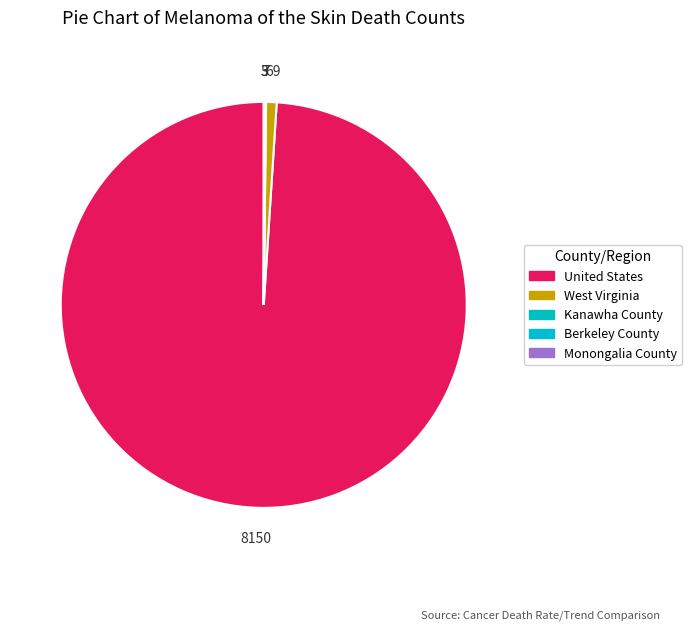

How much of the chart is everything except Kanawha County?

99.9%